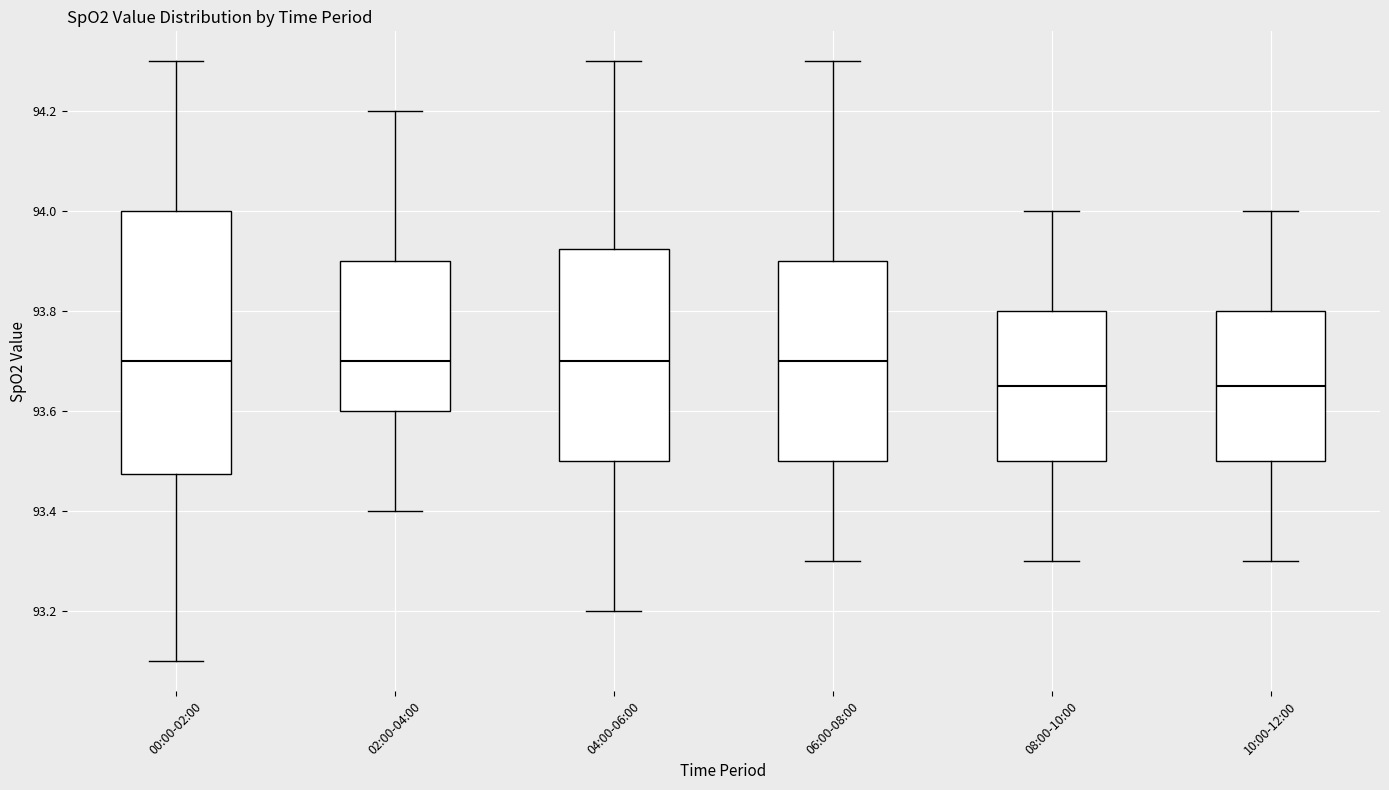

Reading left to right, read every box against the y-axis: the position of its median line, the range the box covers, and the ends of its whiskers. The values are not printed on the chart, so give them approximately, as read against the axis.

00:00-02:00: median 93.70, box 93.48 to 94.00, whiskers 93.10 to 94.30
02:00-04:00: median 93.70, box 93.60 to 93.90, whiskers 93.40 to 94.20
04:00-06:00: median 93.70, box 93.50 to 93.92, whiskers 93.20 to 94.30
06:00-08:00: median 93.70, box 93.50 to 93.90, whiskers 93.30 to 94.30
08:00-10:00: median 93.66, box 93.50 to 93.80, whiskers 93.30 to 94.00
10:00-12:00: median 93.66, box 93.50 to 93.80, whiskers 93.30 to 94.00